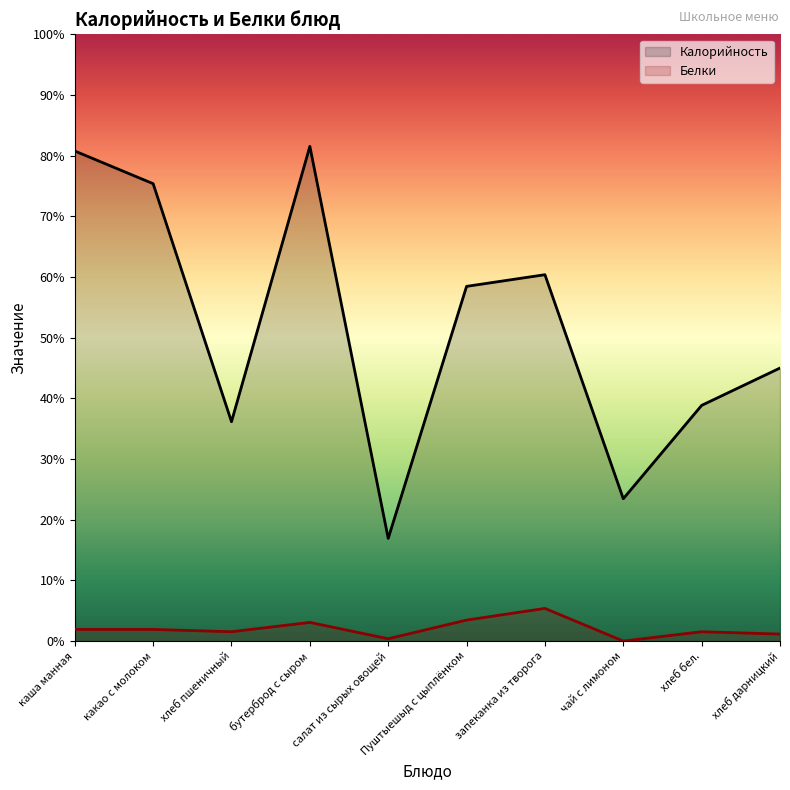

At which category is the sum across all series the highest?

бутерброд с сыром